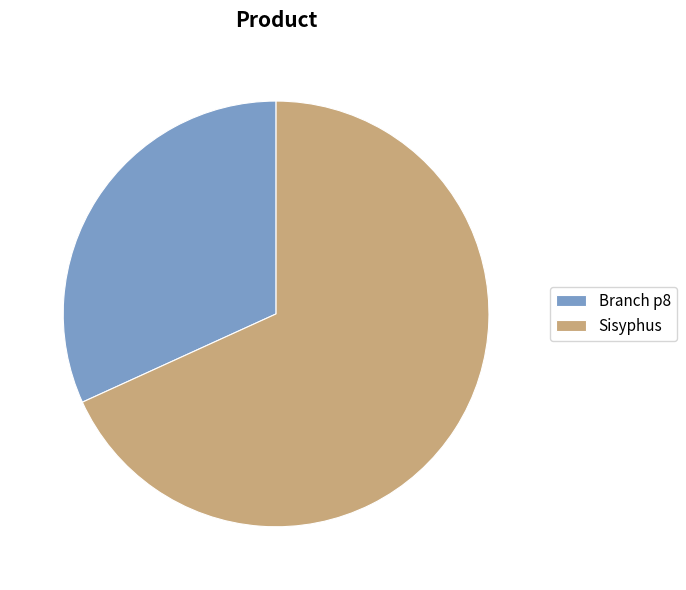

Rank the categories by value from lowest to highest.

Branch p8, Sisyphus